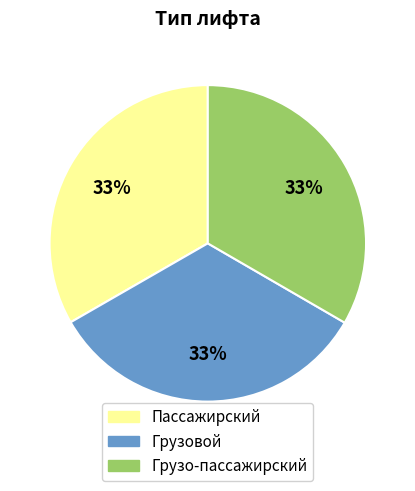

What percentage is the Грузовой slice, to the nearest percent?

33%